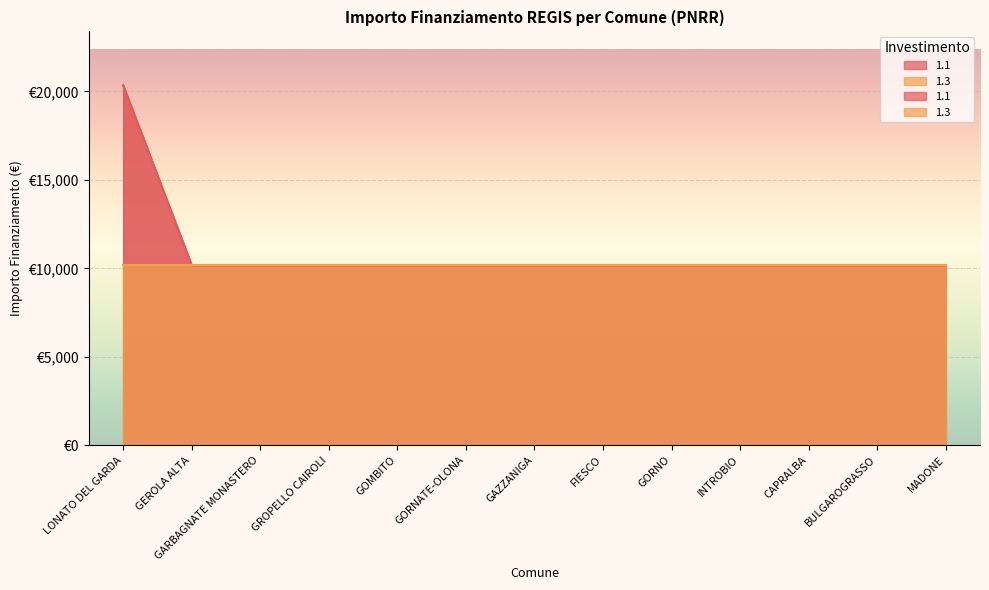

Rank the categories by value from highest to lowest.

LONATO DEL GARDA, GEROLA ALTA, GARBAGNATE MONASTERO, GROPELLO CAIROLI, GOMBITO, GORNATE-OLONA, GAZZANIGA, FIESCO, GORNO, INTROBIO, CAPRALBA, BULGAROGRASSO, MADONE